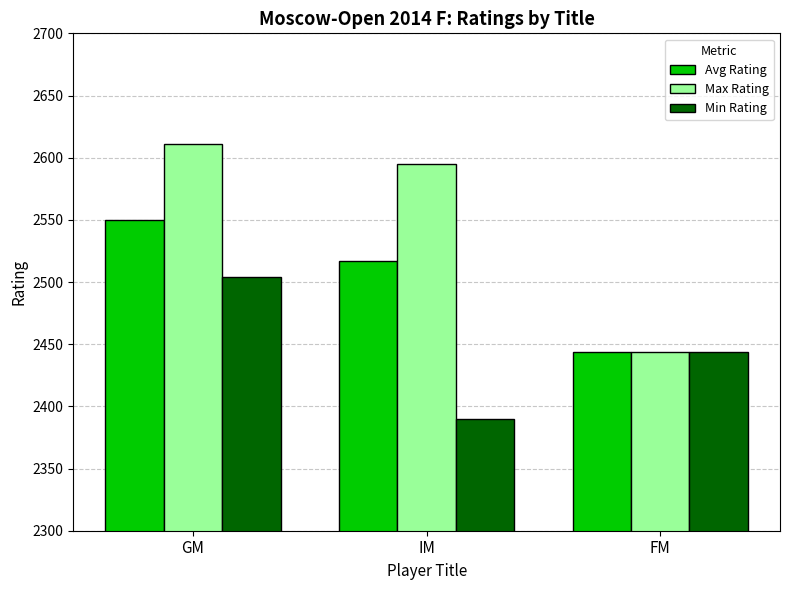

What is the average value of the Avg Rating series?

2503.6